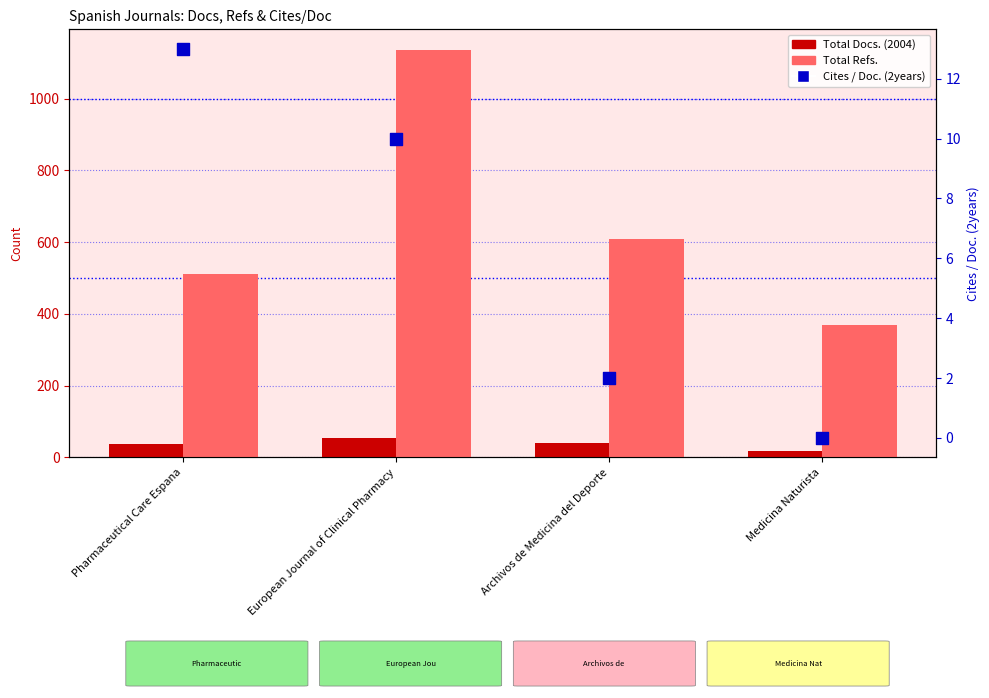

What is the total value across all series at Medicina Naturista?

387